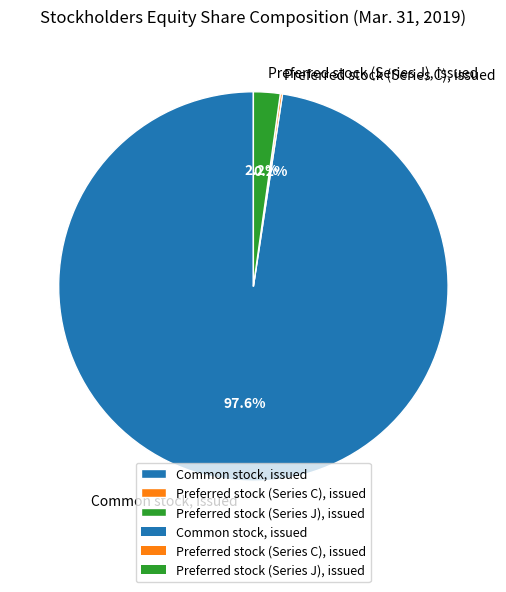

To the nearest percent, what percentage of the pie is Common stock, issued?

98%